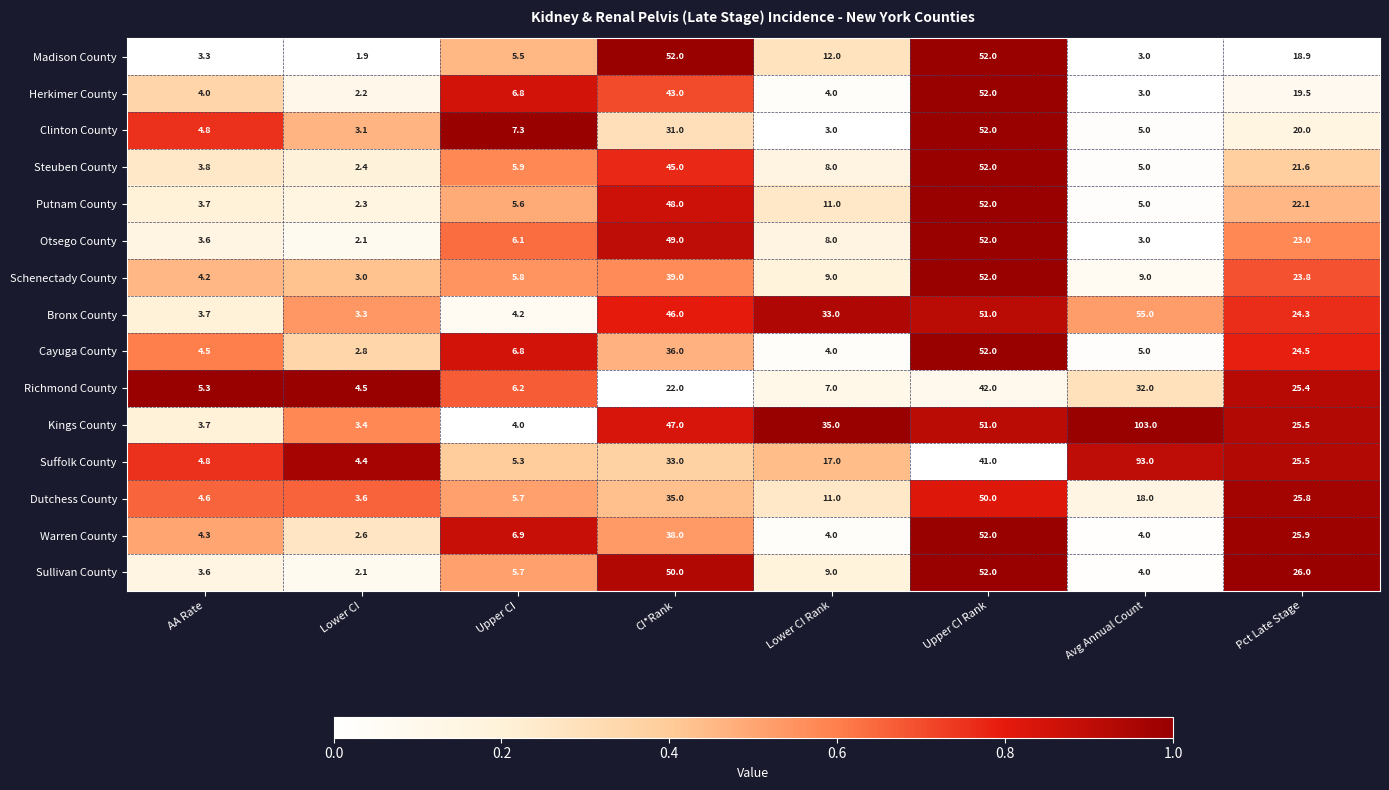

What is the minimum value shown in the chart?

1.9